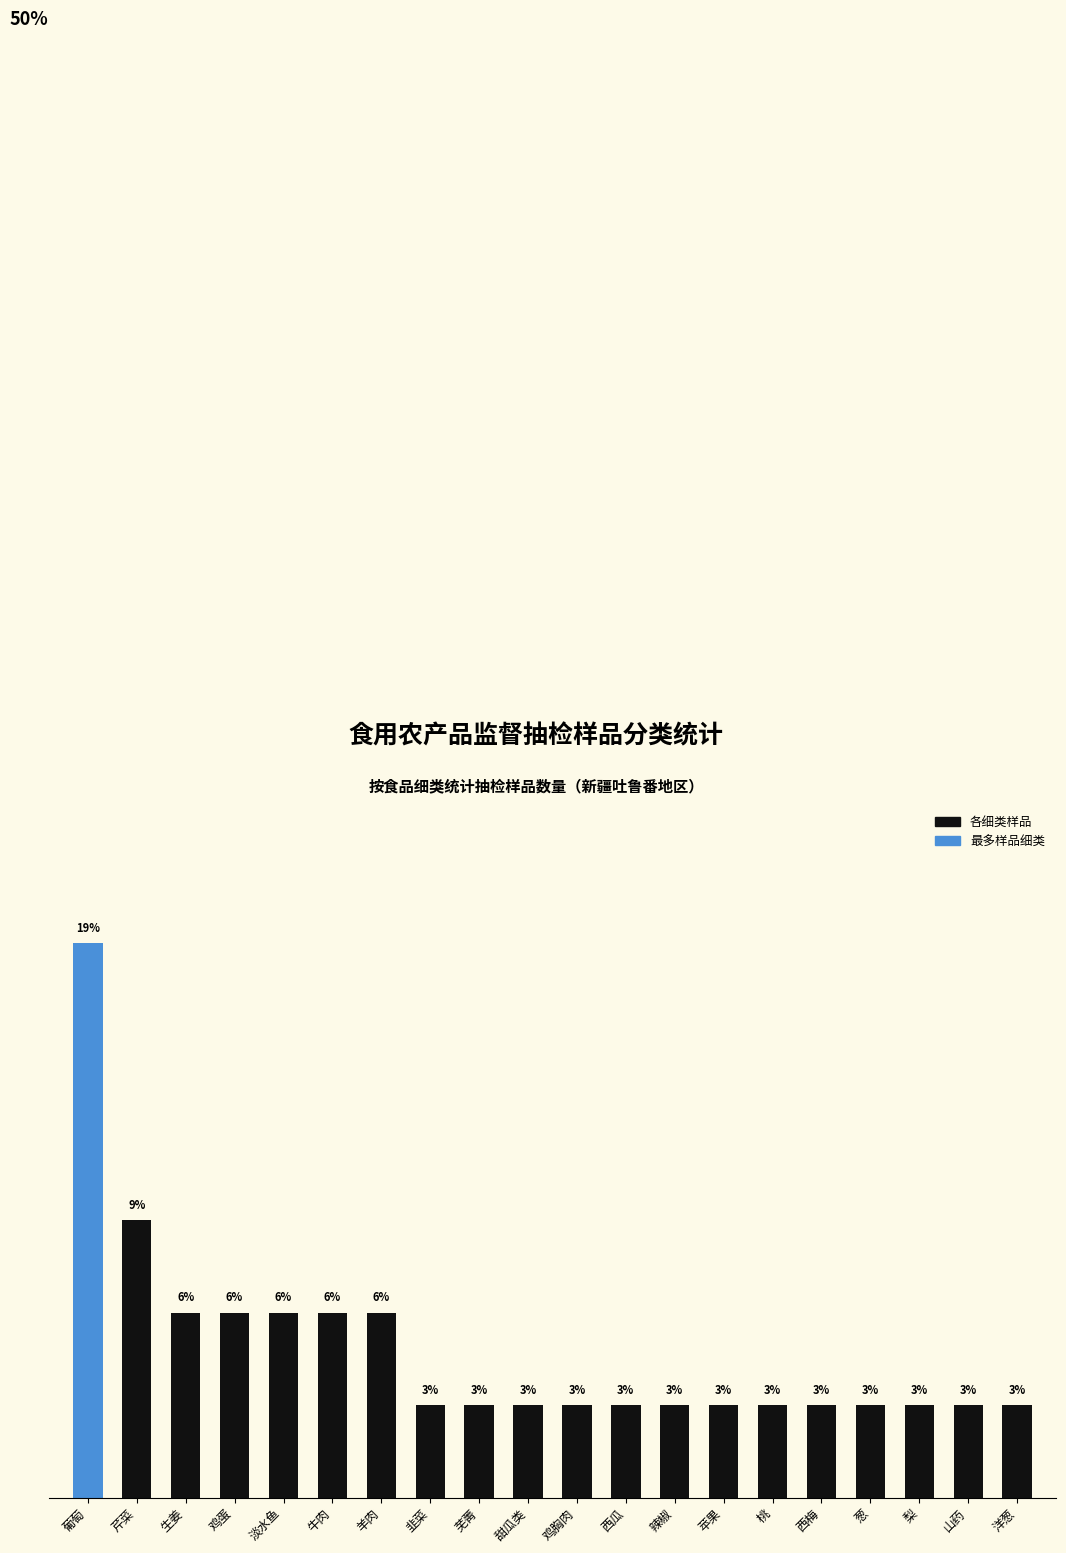

List the labels in order of value, largest first.

葡萄, 芹菜, 生姜, 鸡蛋, 淡水鱼, 牛肉, 羊肉, 韭菜, 芜菁, 甜瓜类, 鸡胸肉, 西瓜, 辣椒, 苹果, 桃, 西梅, 葱, 梨, 山药, 洋葱